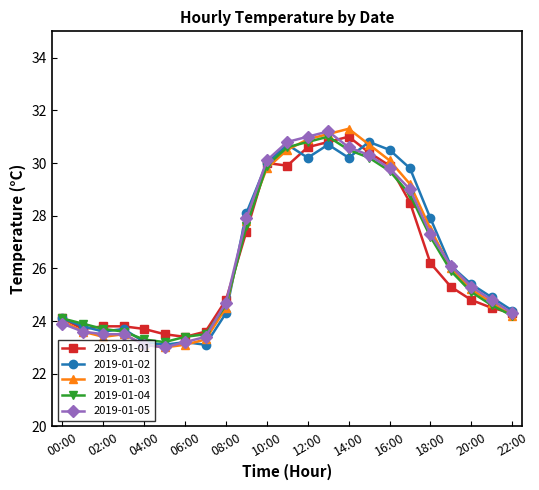

What is the maximum value shown in the chart?

31.3